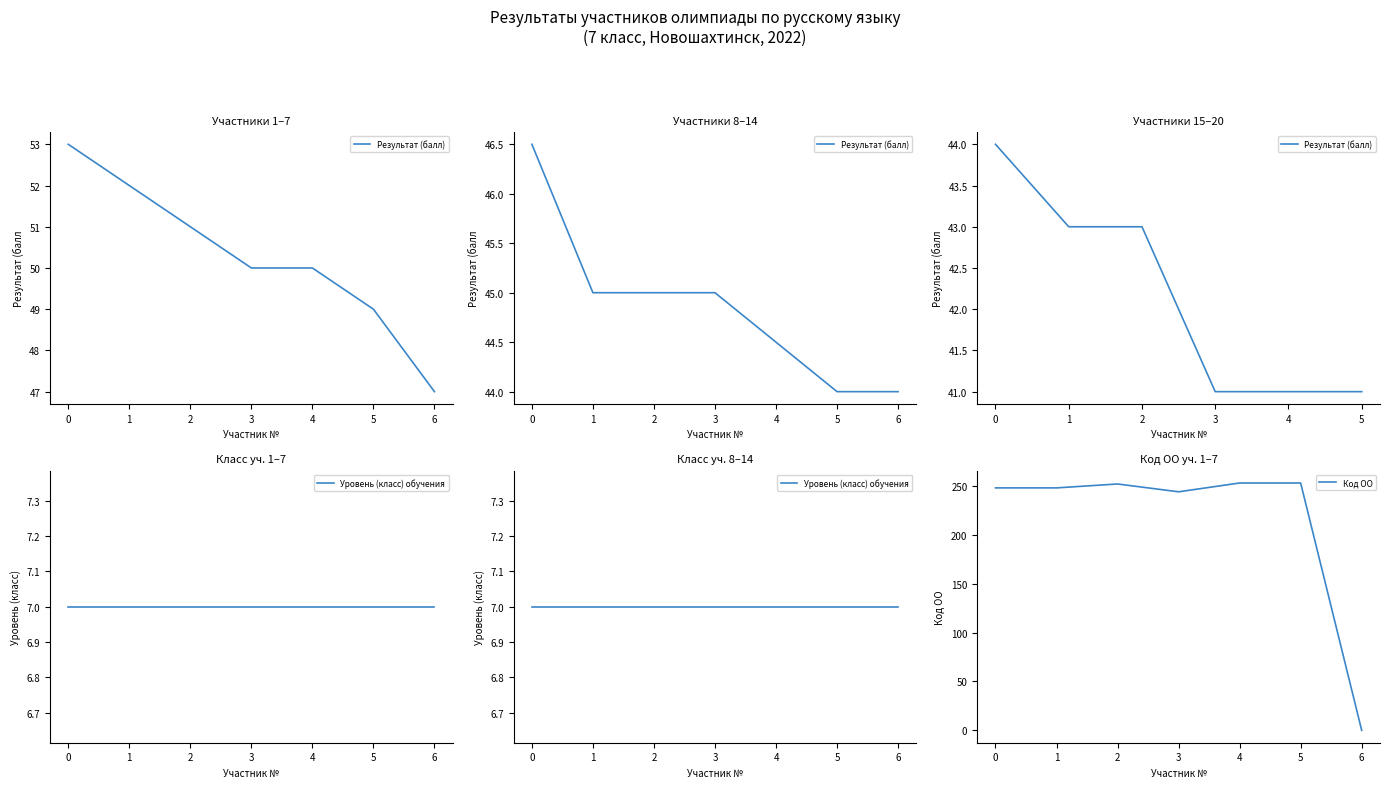

The value of Результат (балл) at 14 is 76.0. True or false?

False